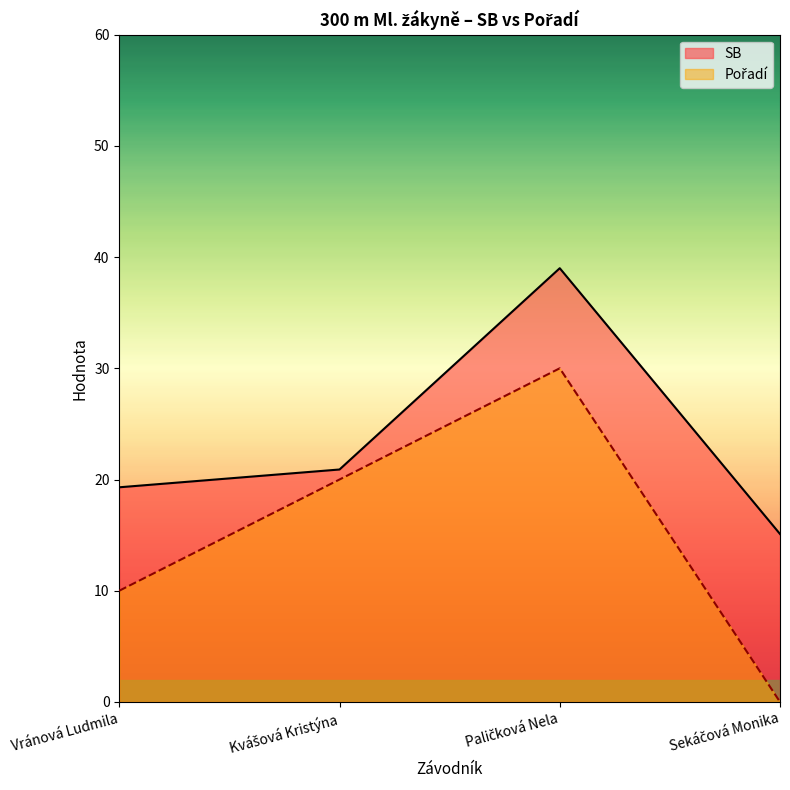

Is the value of Pořadí at Paličková Nela greater than the value of SB at Kvášová Kristýna?

Yes